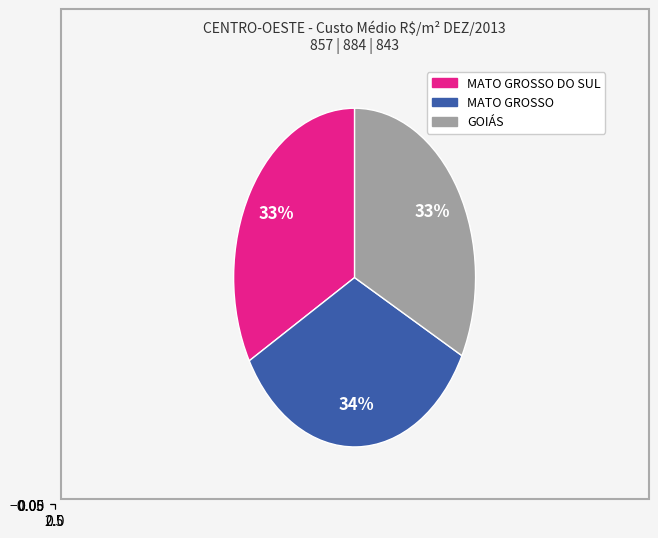

Is there a majority slice in this chart?

No